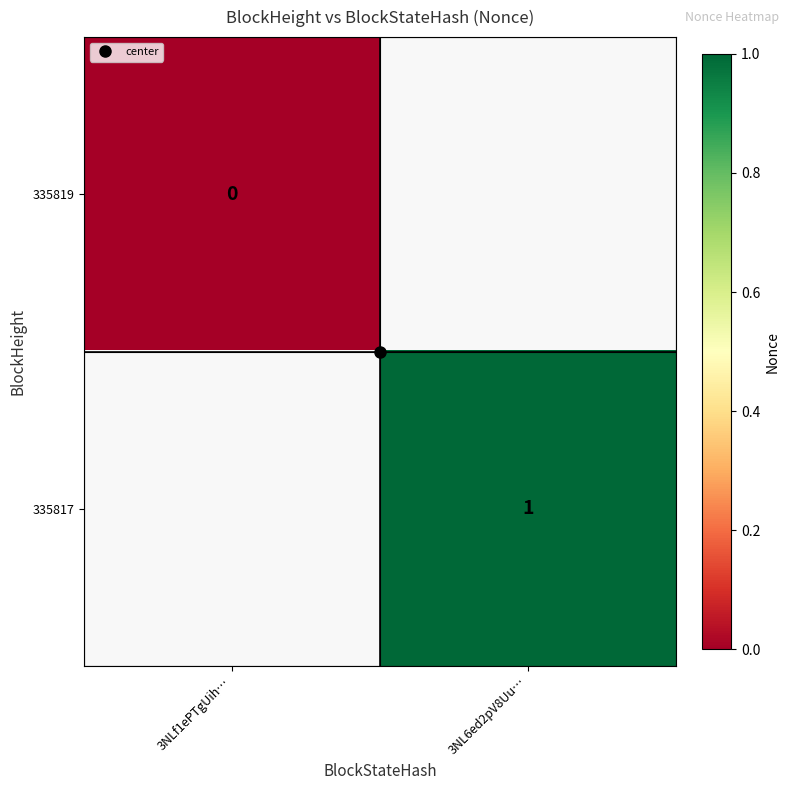

At how many categories does at least one series exceed 0?

1